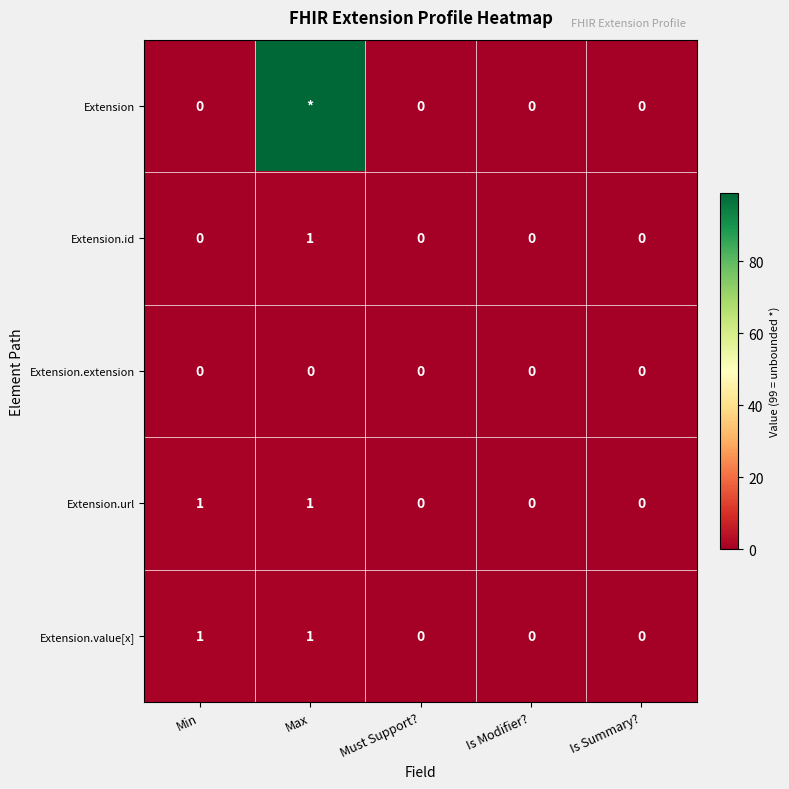

At which category is the sum across all series the highest?

Max